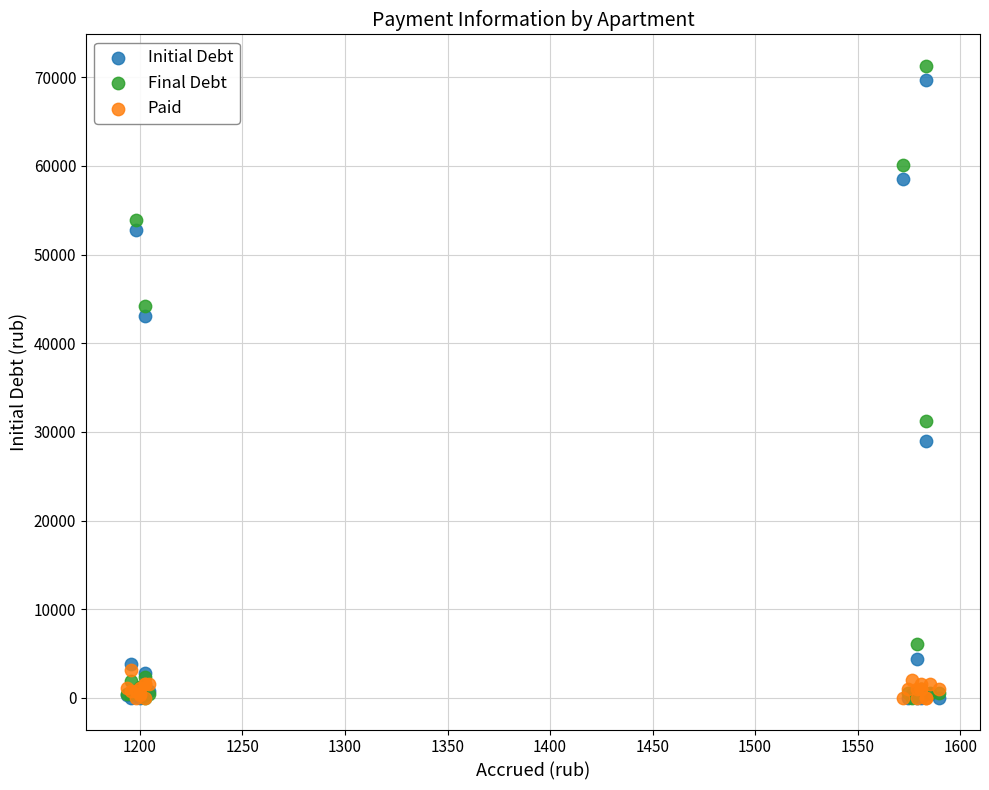

In the Initial Debt series, what Y value is closest to 34852?

28934.7